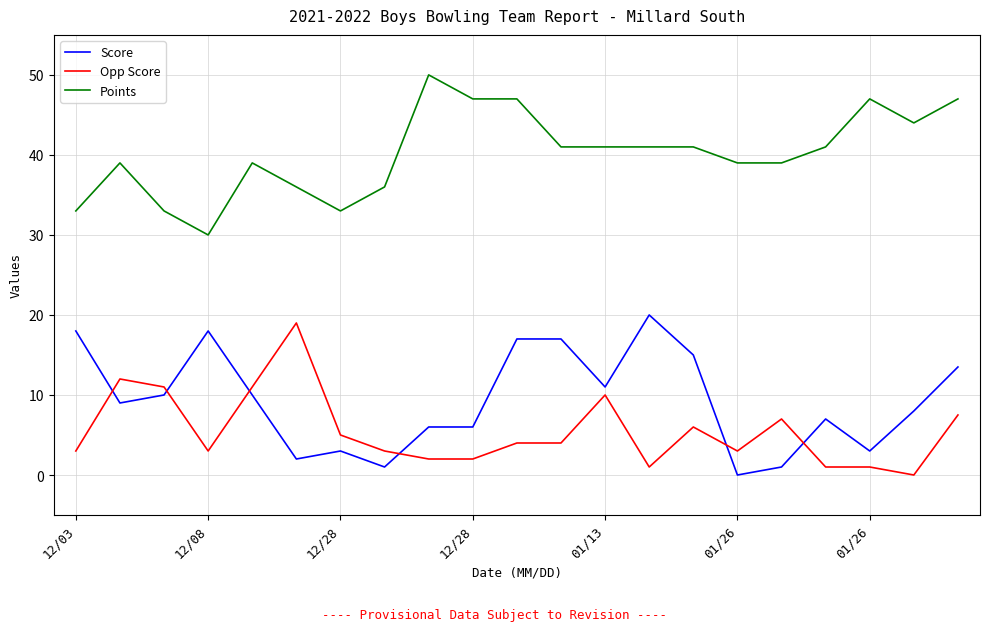

Which series has the largest total across all categories?

Points